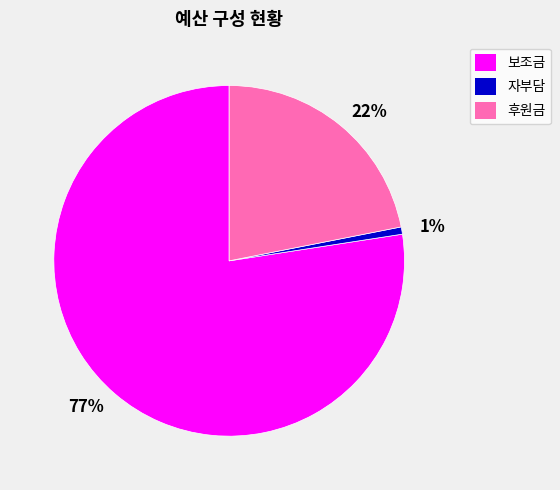

Approximately how many times larger is the value at 22% compared to 77%?

0.3